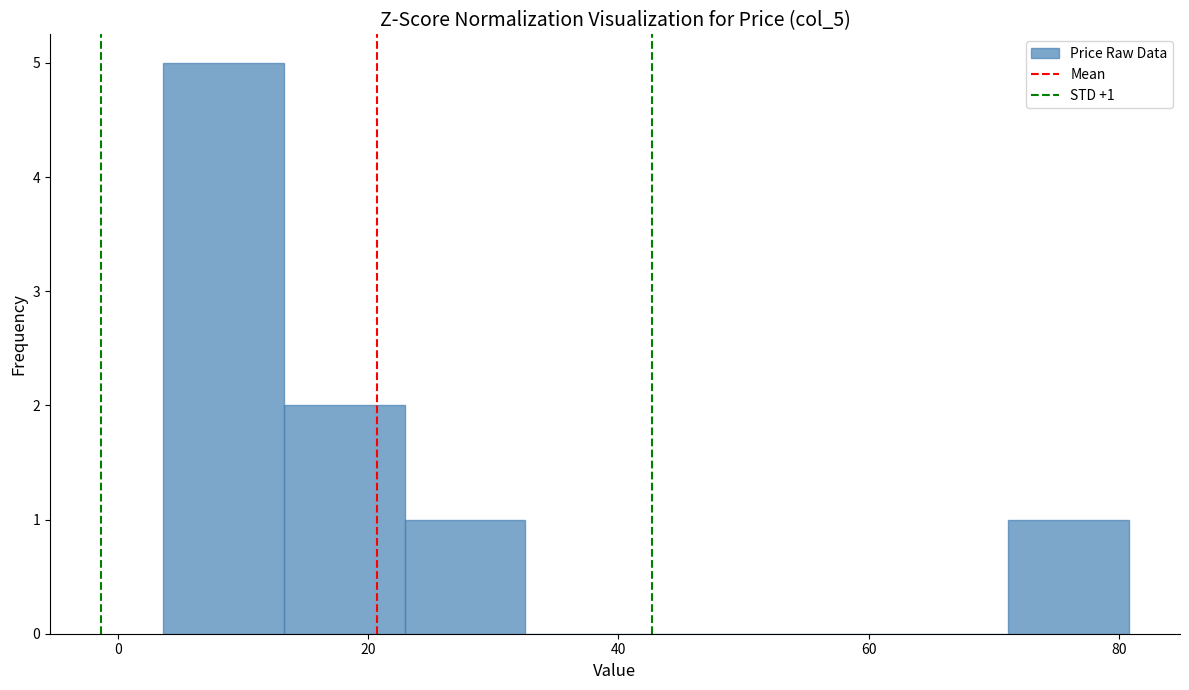

Over which range of the x-axis is the bar tallest?

4 to 14